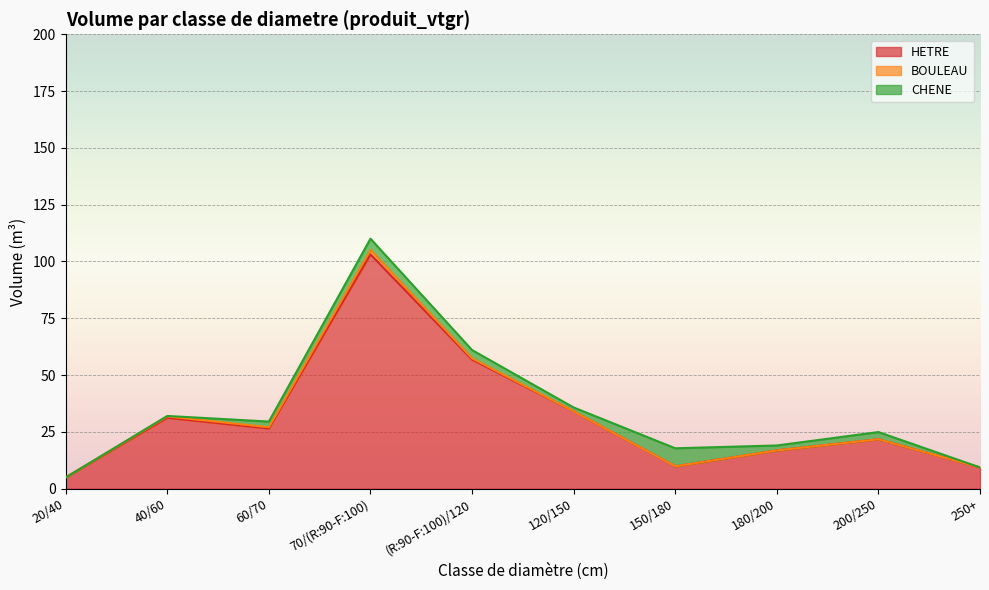

What is the total value across all series at 40/60?

32.0